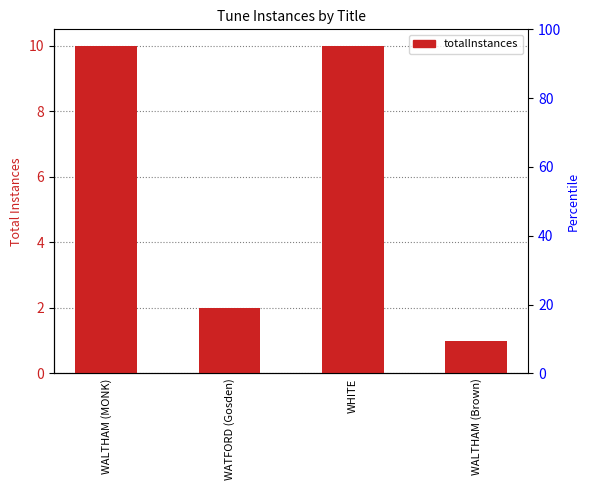

What is the label of the 3rd bar from the right?

WATFORD (Gosden)